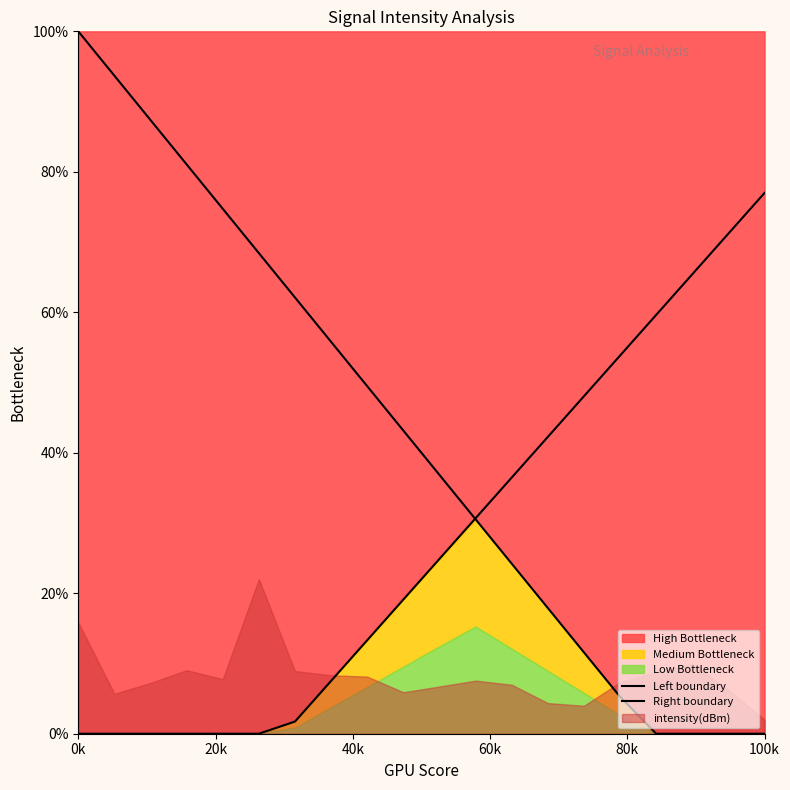

Reading left to right, list all the values displayed in this chart.

Left boundary: 100.0	93.7	87.4	81.1	74.7	68.4	62.1	55.8	49.5	43.2	36.8	30.5	24.2	17.9	11.6	5.3	0.0	0.0	0.0	0.0
Right boundary: 0.0	0.0	0.0	0.0	0.0	0.0	1.7	7.5	13.3	19.1	24.9	30.7	36.5	42.3	48.1	53.8	59.6	65.4	71.2	77.0